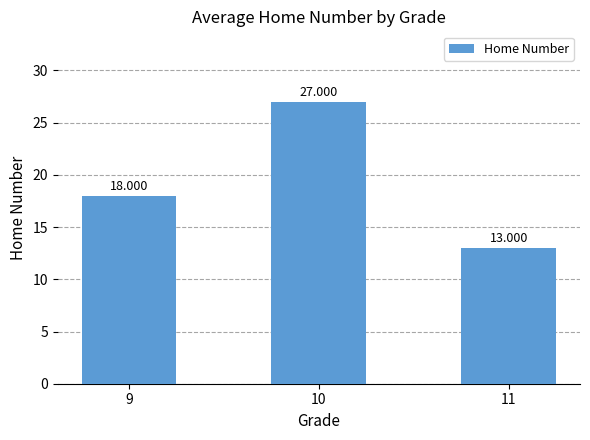

Rank the categories by value from highest to lowest.

10, 9, 11